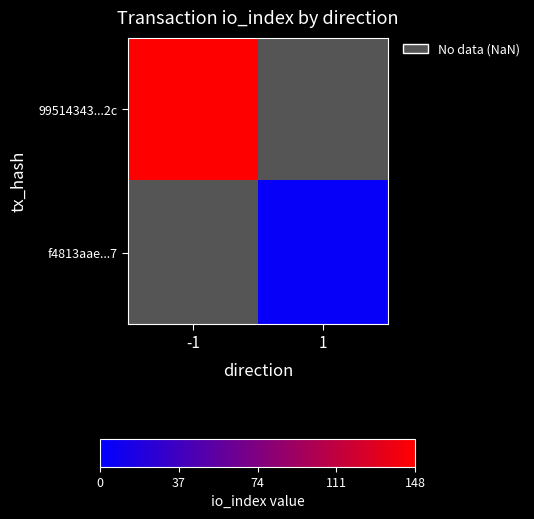

List the labels in order of f4813aae...7 value, largest first.

-1, 1